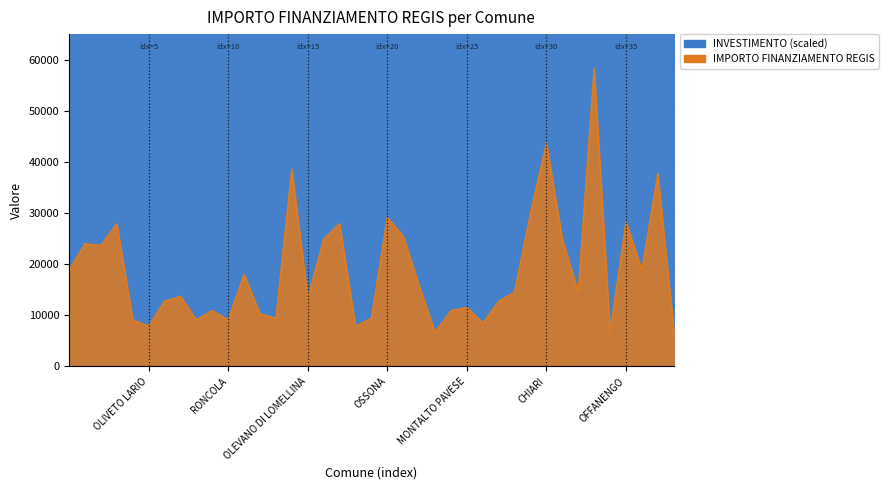

Does the chart display data point markers on the line(s)?

No